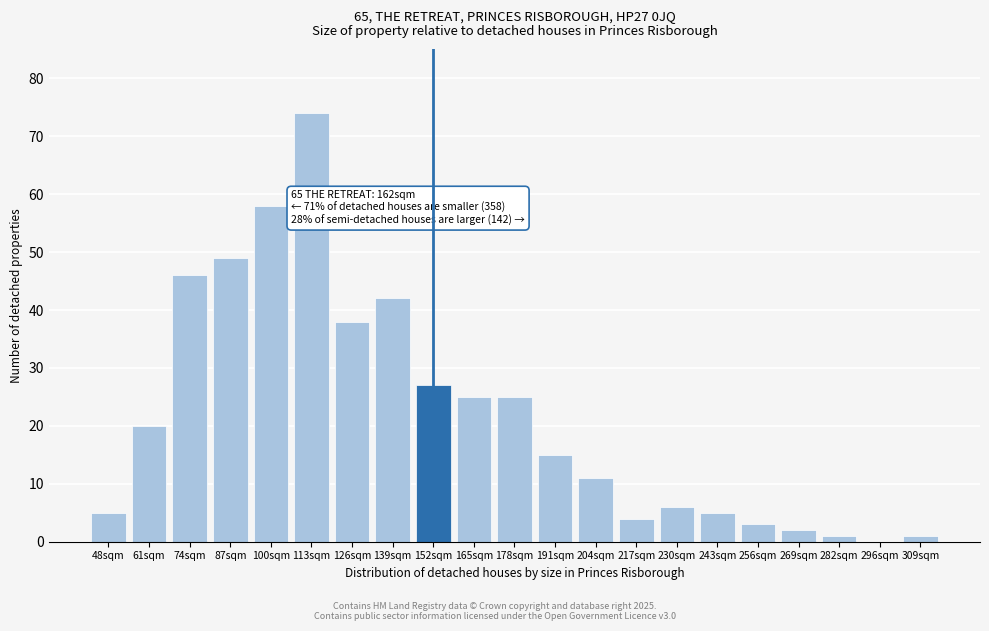

Reading left to right, what are all the values shown in this chart?

48sqm=5	61sqm=20	74sqm=46	87sqm=49	100sqm=58	113sqm=74	126sqm=38	139sqm=42	152sqm=27	165sqm=25	178sqm=25	191sqm=15	204sqm=11	217sqm=4	230sqm=6	243sqm=5	256sqm=3	269sqm=2	282sqm=1	296sqm=0	309sqm=1